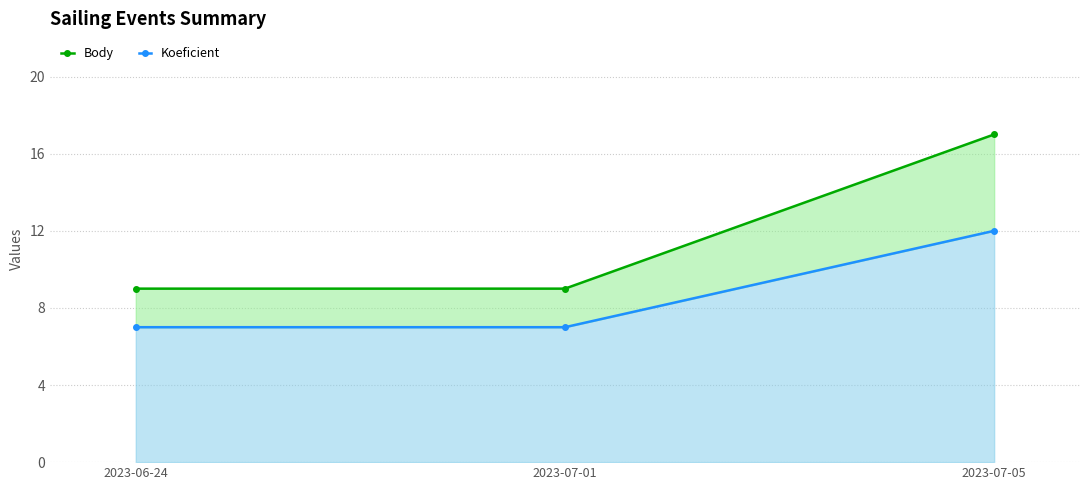

The value of Koeficient at 2023-07-05 is 17. True or false?

True